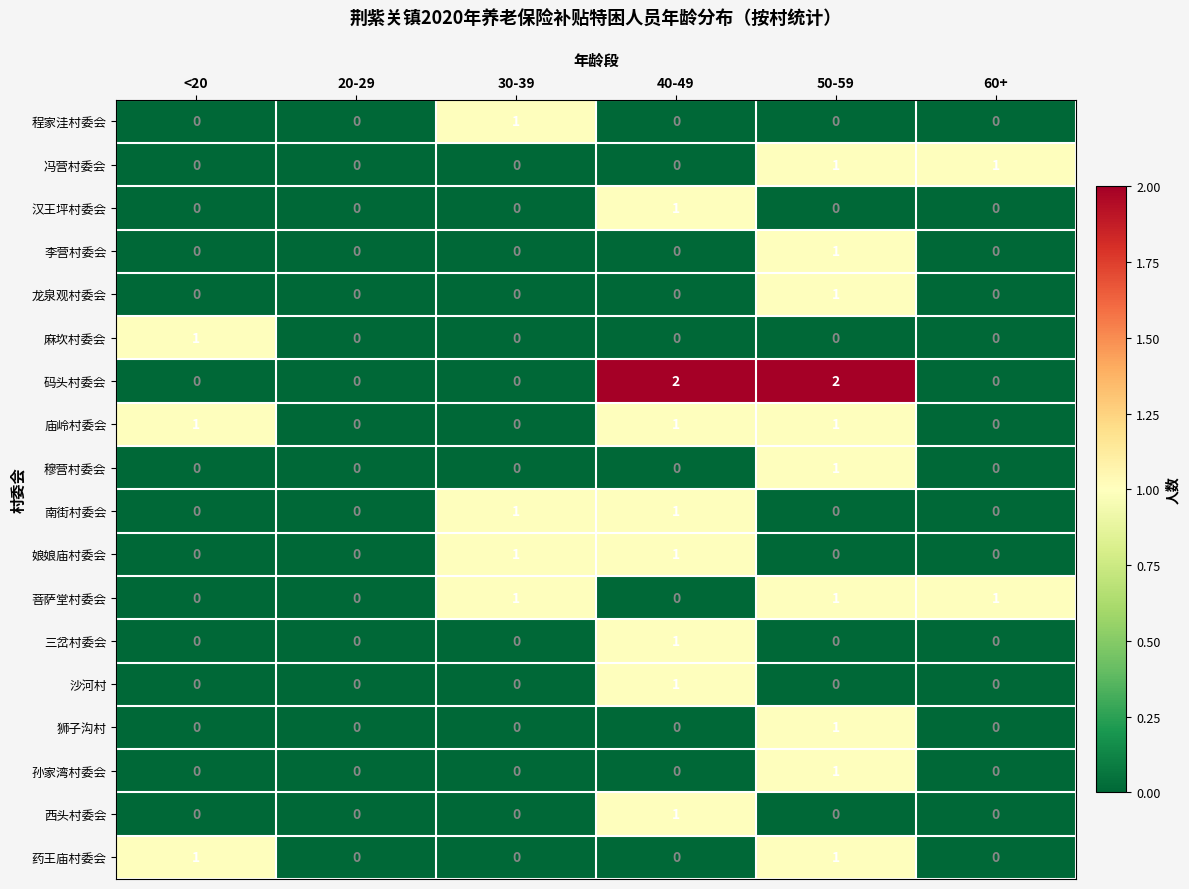

Which series has the widest spread of values?

码头村委会